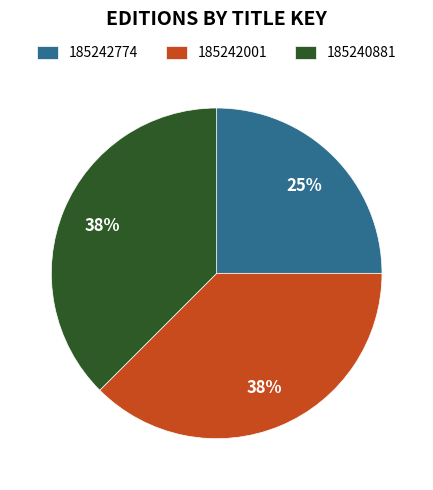

Does 185242774 represent more than half of the total?

No